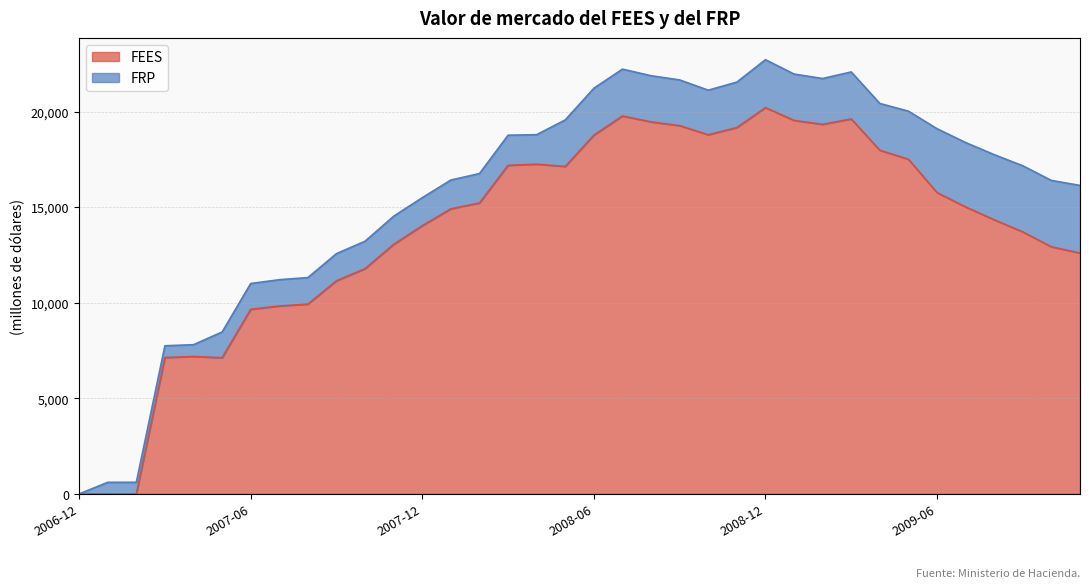

Is it true that the value at 2009-08 is 7588.2?

False